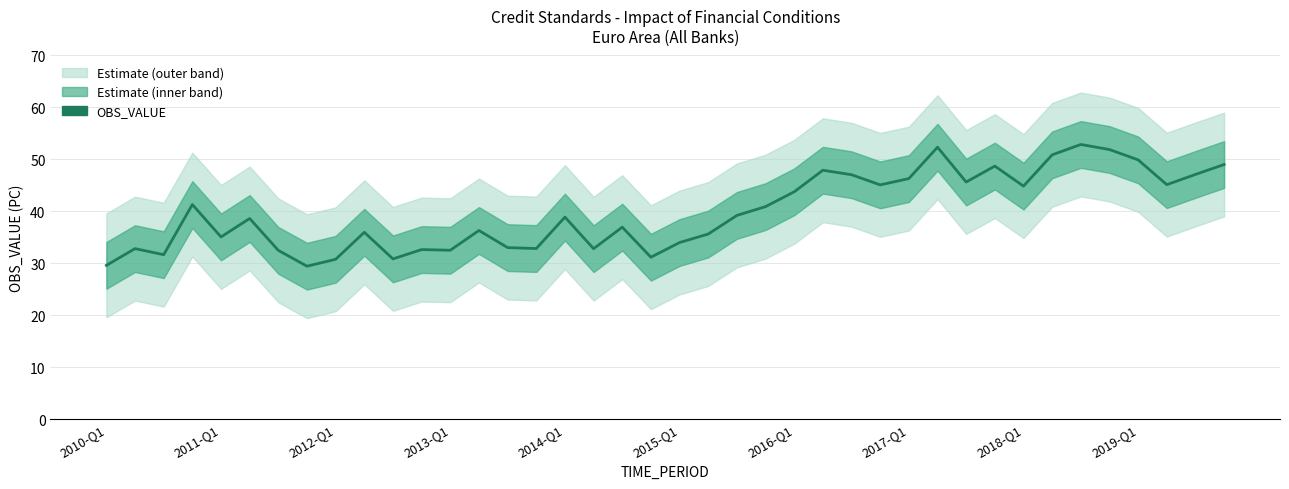

What is the average value?

39.8